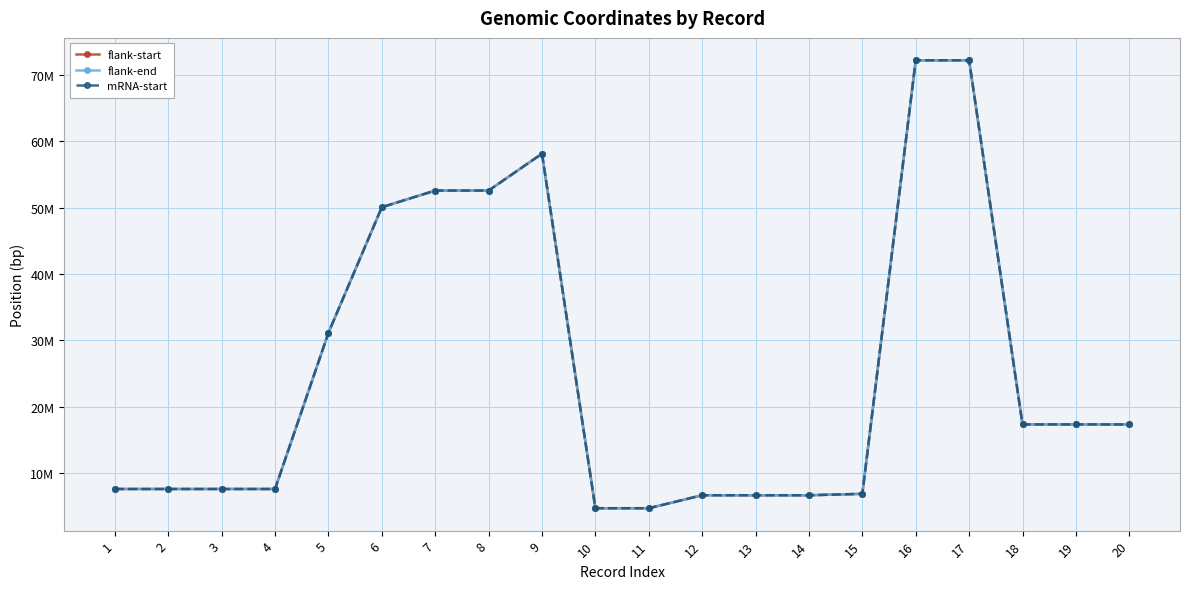

What is the difference between the maximum and minimum values in the mRNA-start series?

67475680